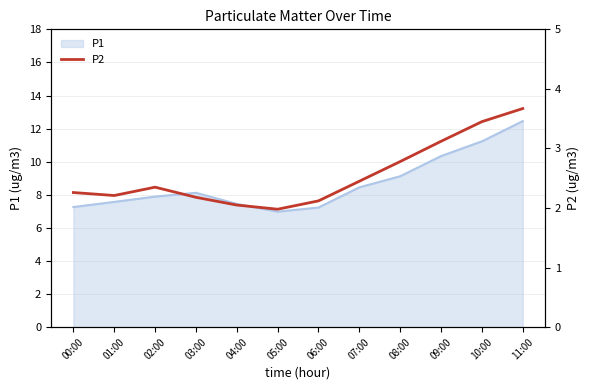

Which category has the lowest value across all series?

05:00